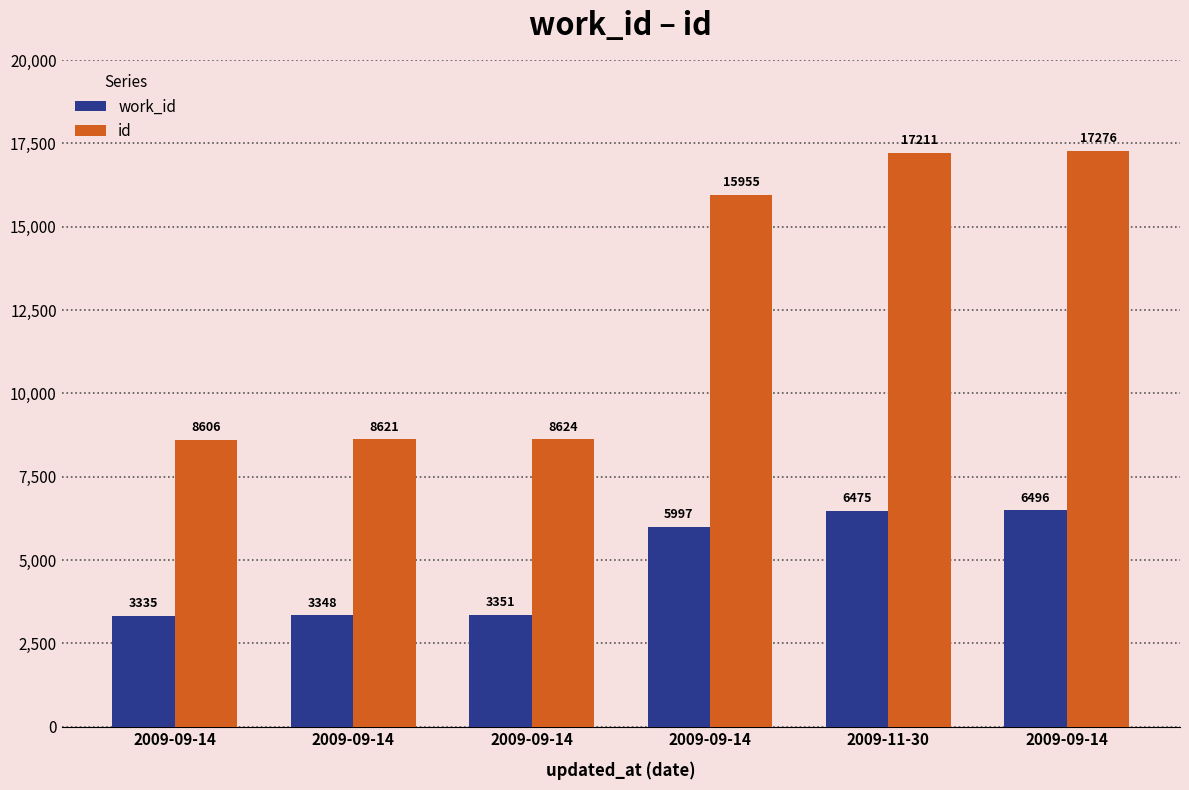

Reading left to right, transcribe all the data shown in this chart.

work_id: 3335	3348	3351	5997	6475	6496
id: 8606	8621	8624	15955	17211	17276